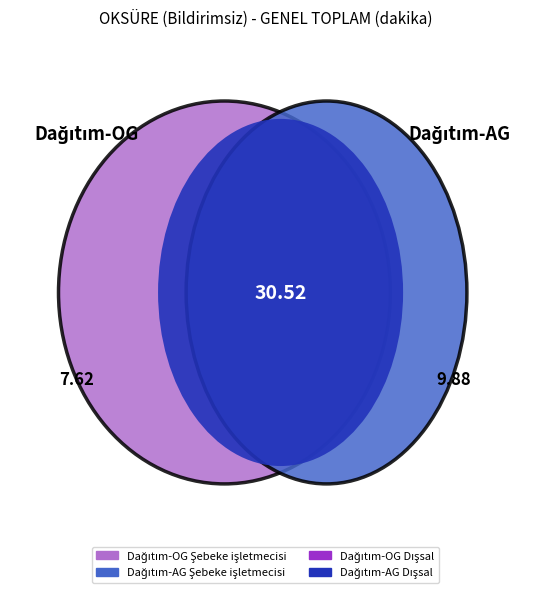

Does Dağıtım-OG Dışsal account for over 50% of the chart?

No